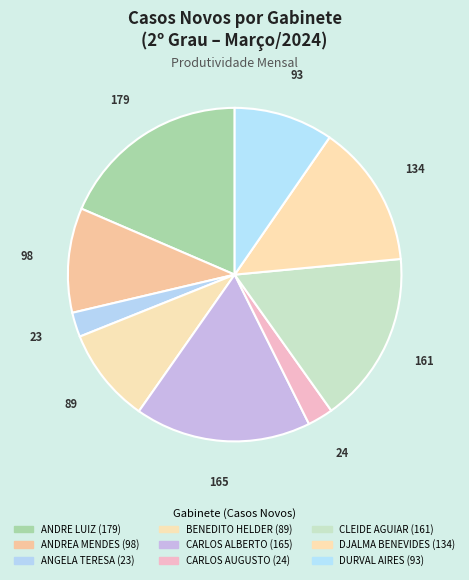

How many segments does this pie chart have?

9